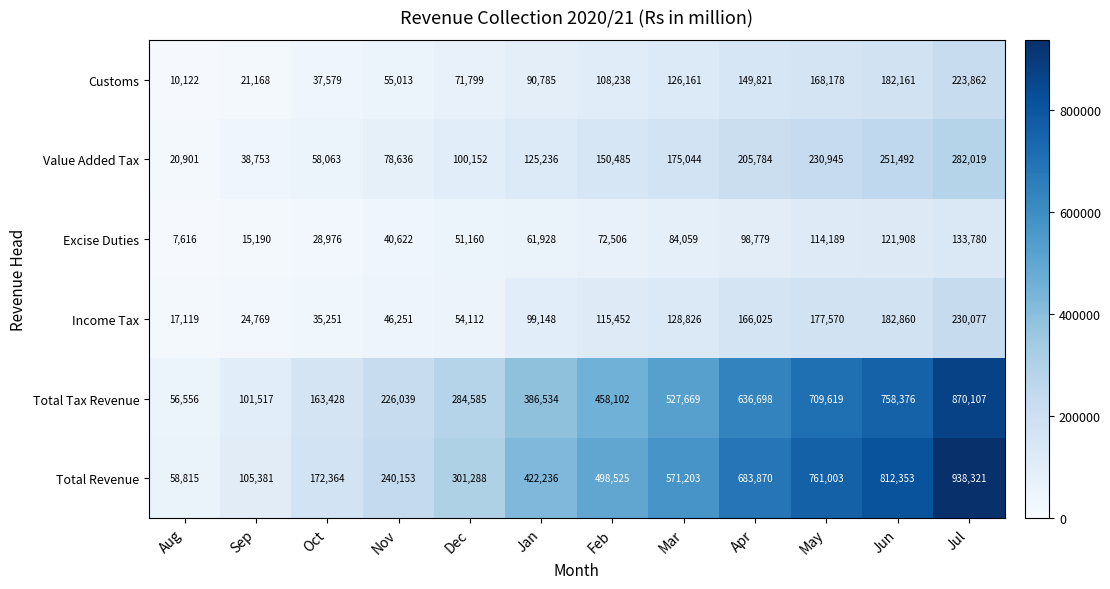

At which category is the sum across all series the highest?

Jul